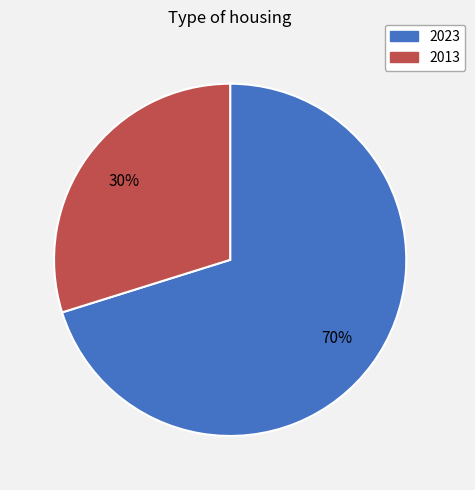

Combined, do 2013 and 2023 account for over 50%?

Yes